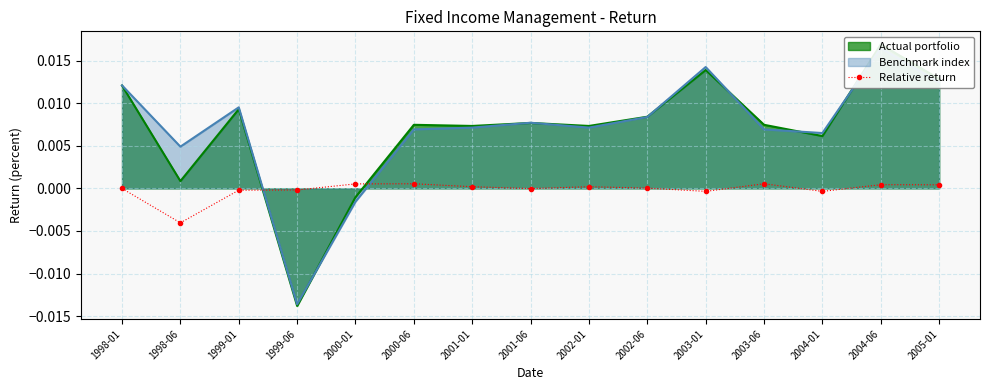

The value at 2004-01 is -0.0. True or false?

True